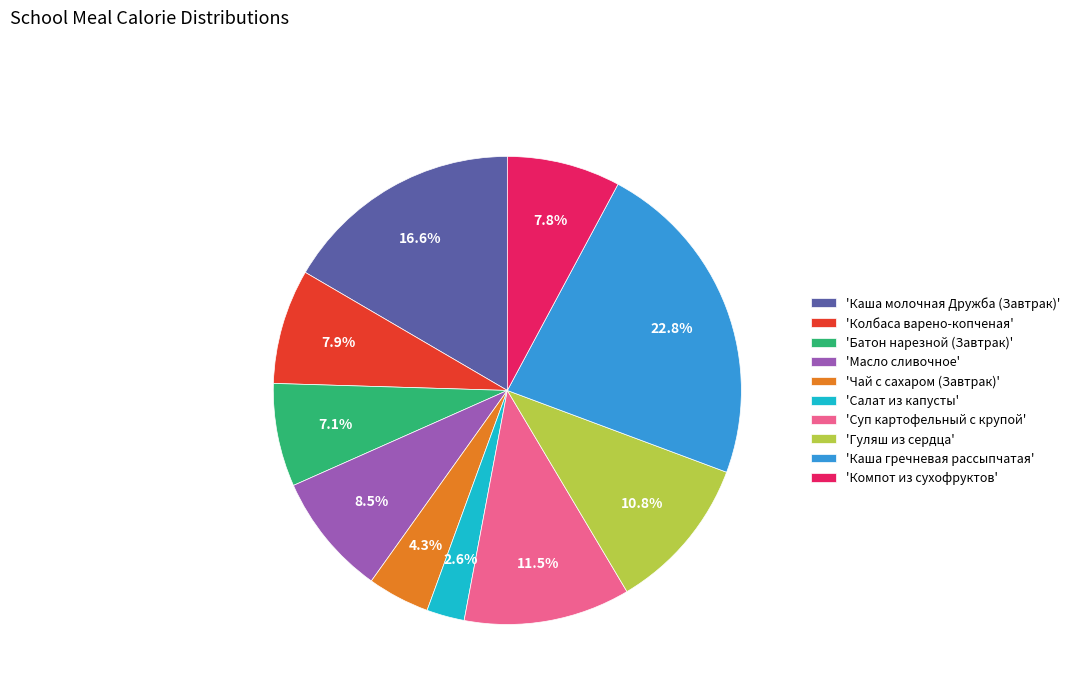

Which category has the smallest portion of the pie?

'Салат из капусты'